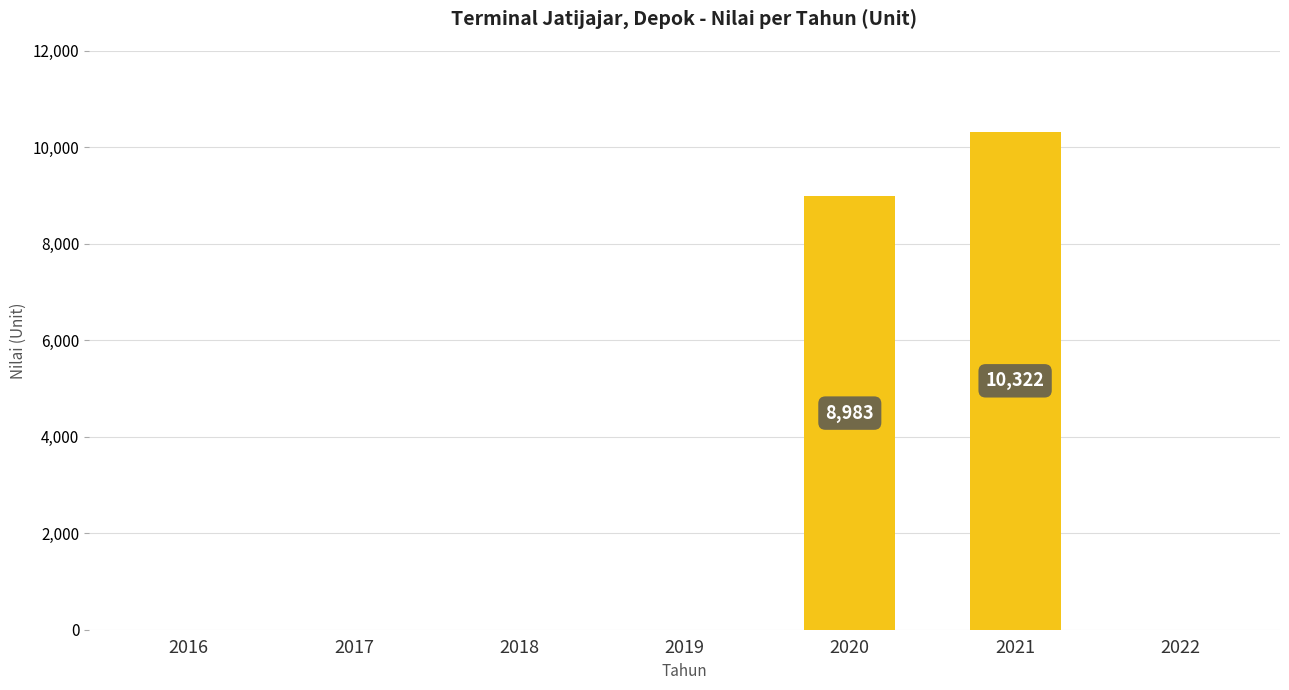

What is the change in value from 2021 to 2022?

-10322